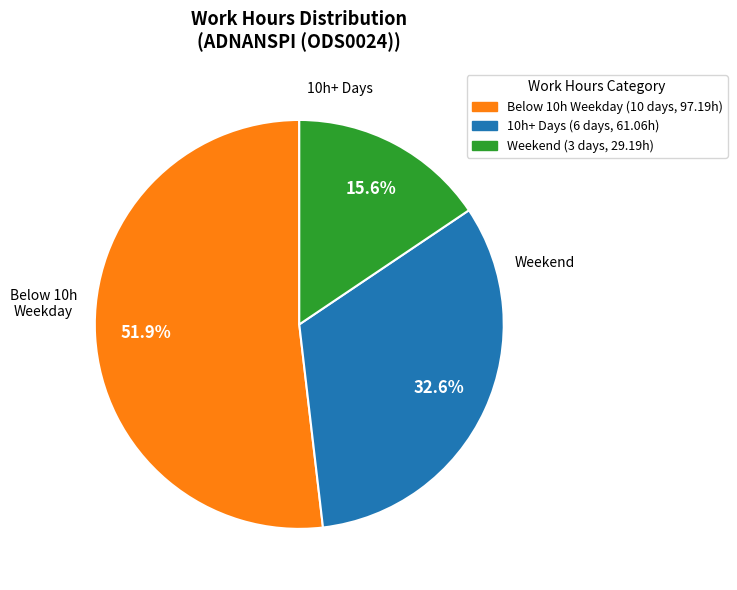

Does any single category account for the majority?

Yes